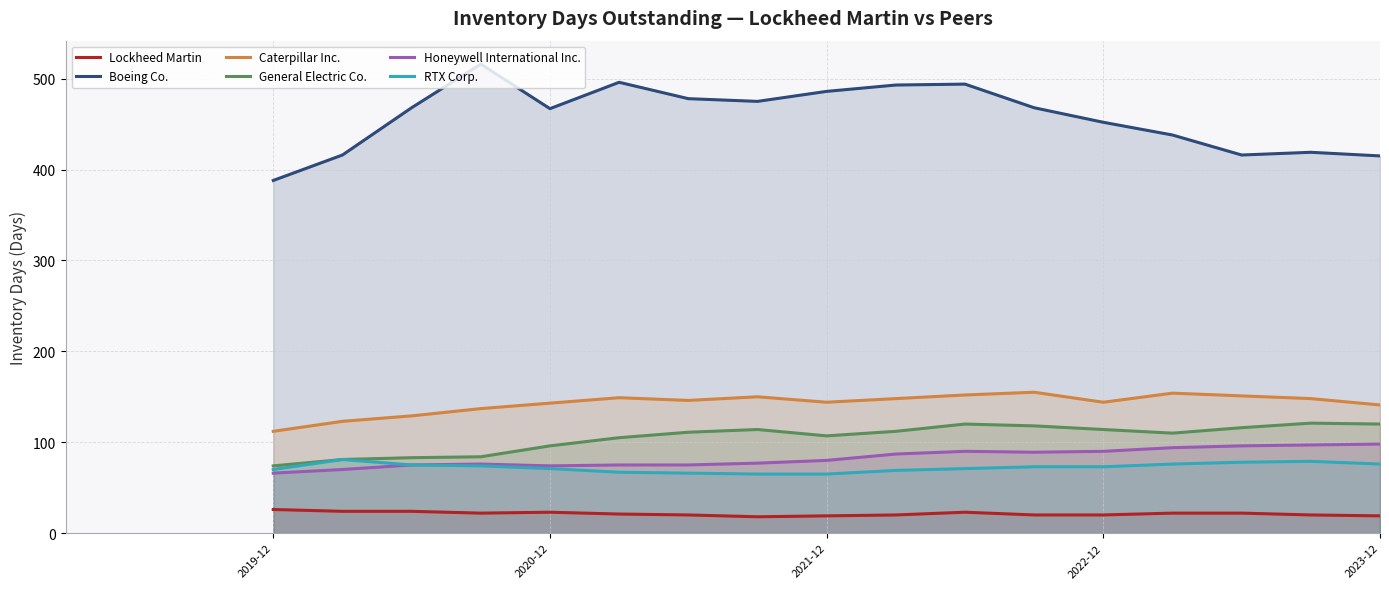

How many lines are shown in the chart?

6